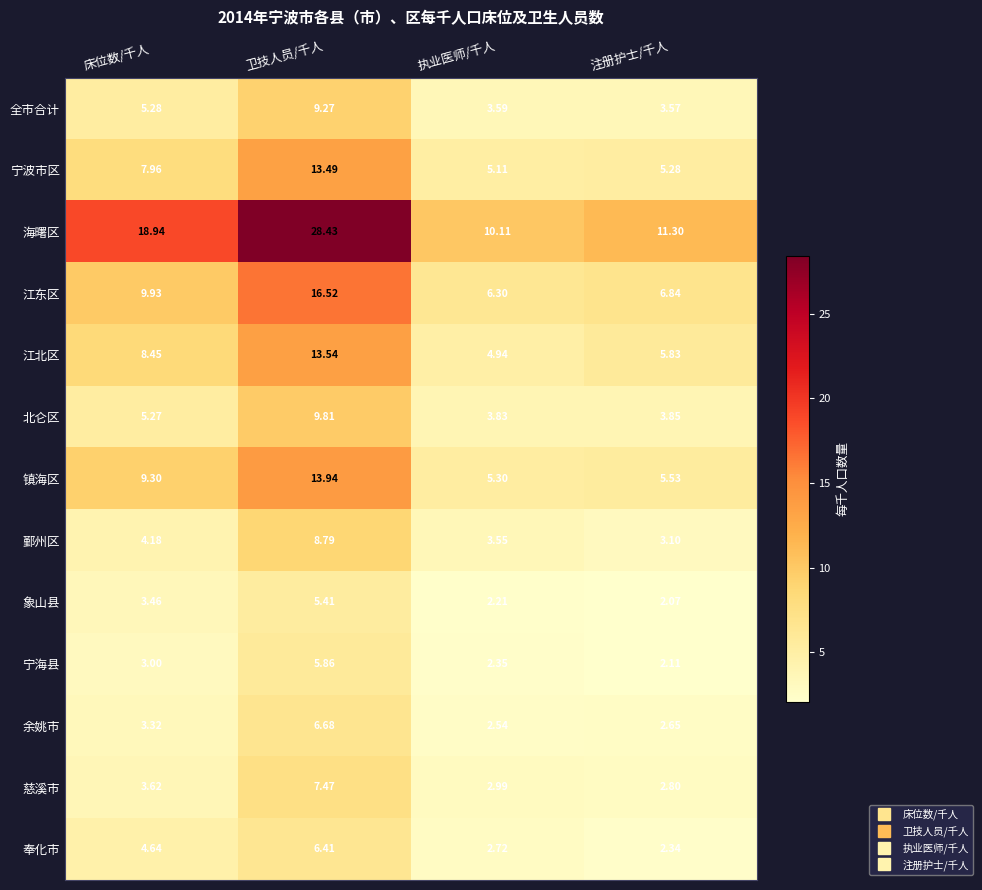

Which label corresponds to the smallest value in the chart?

注册护士/千人